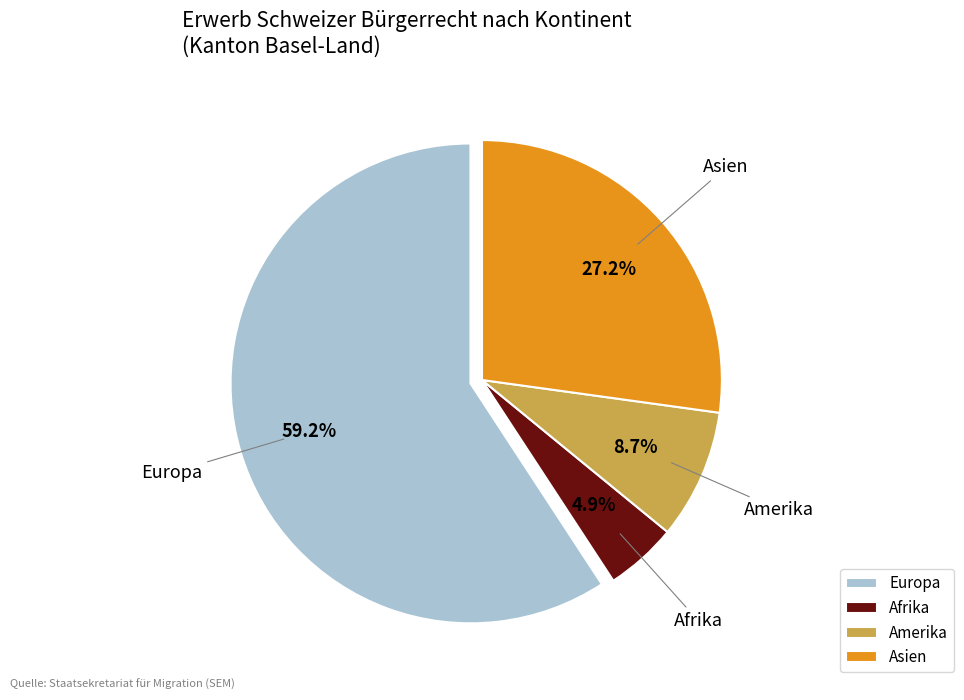

To the nearest percent, what is the difference between the largest and smallest slice percentages?

54%